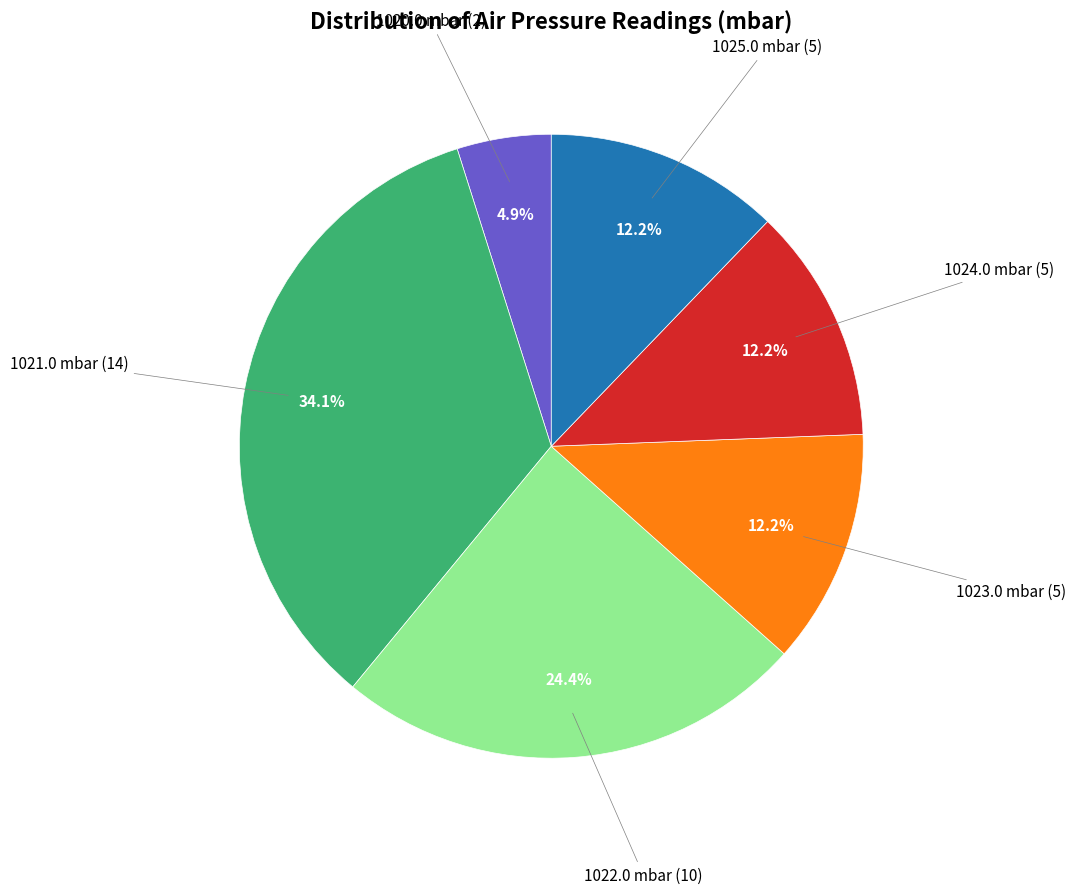

Does any single category account for the majority?

No